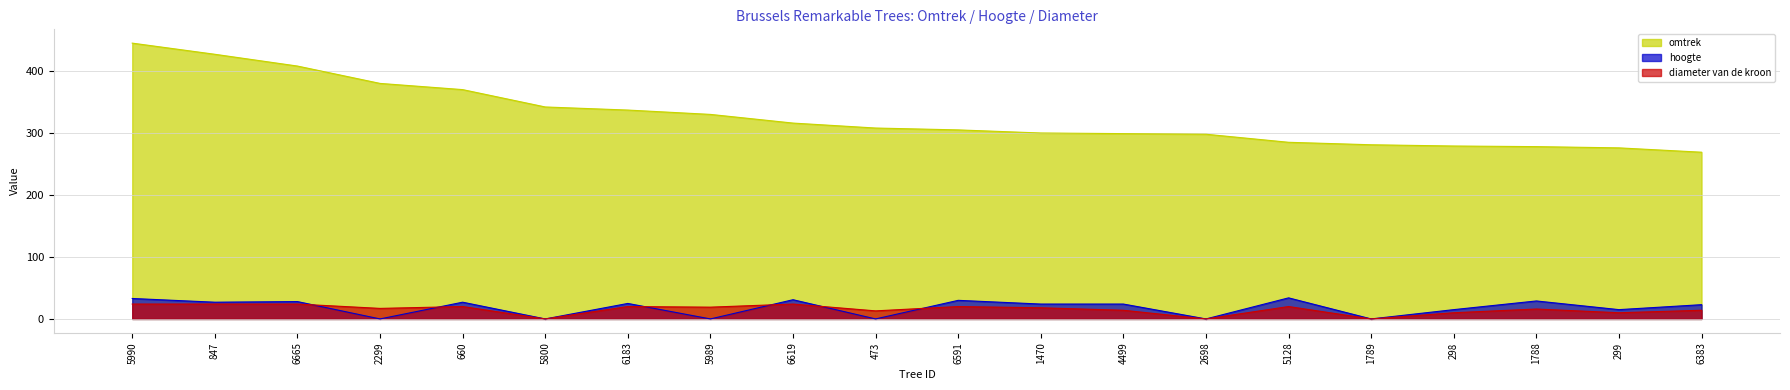

Which category has the highest value in the diameter van de kroon series?

5990